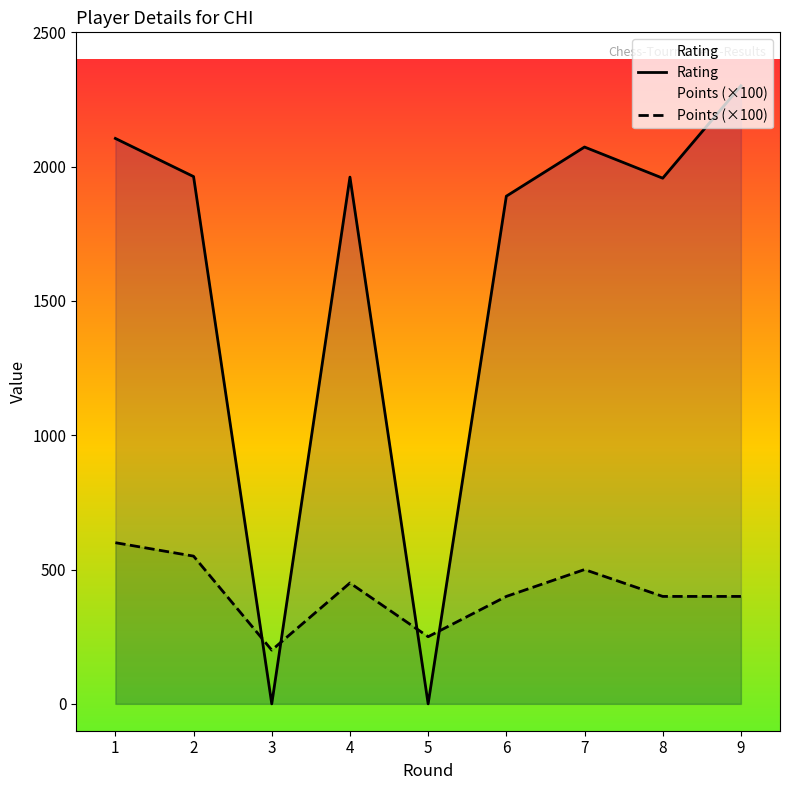

Count the number of categories in the chart.

9